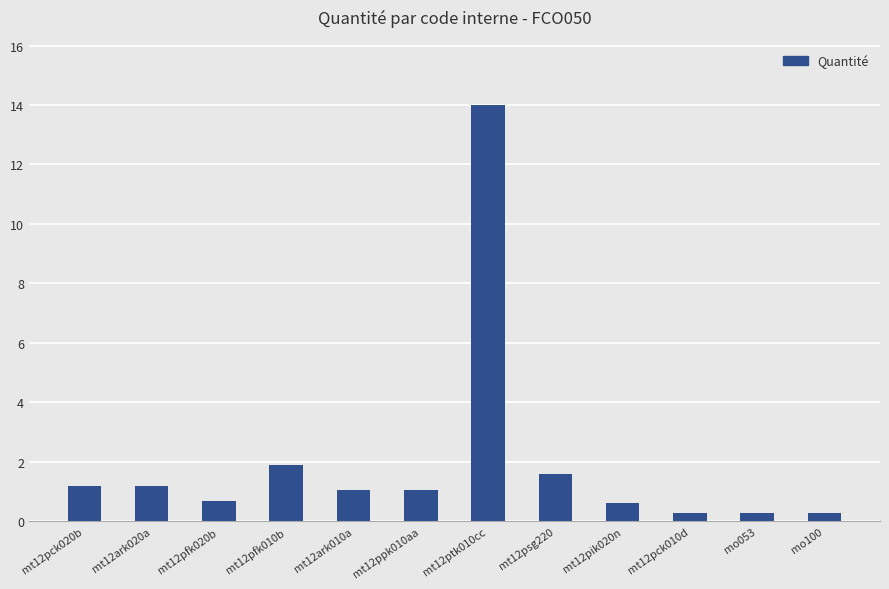

What value does the data have at mt12ark020a?

1.2